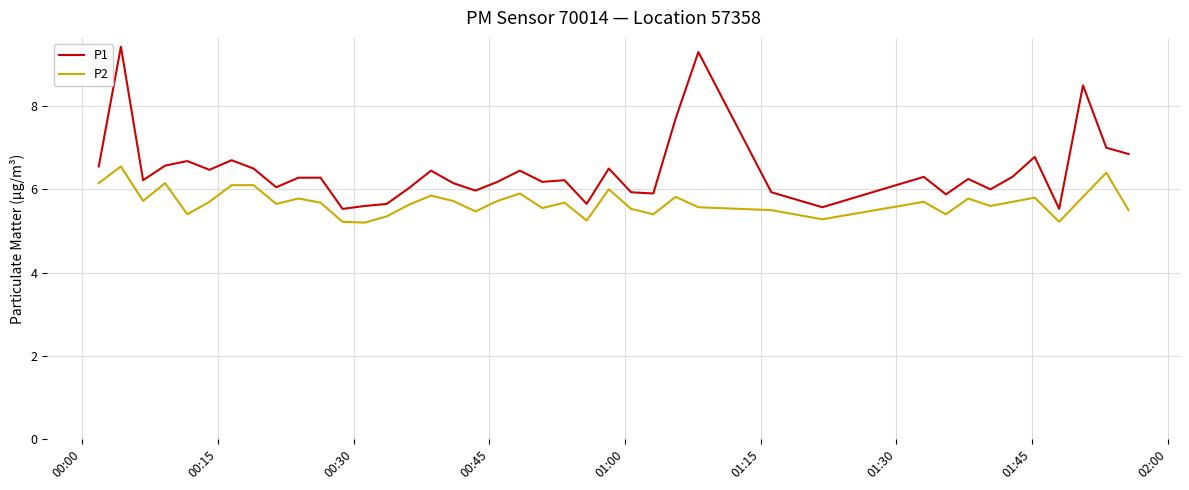

Which series has the largest range (max minus min)?

P1